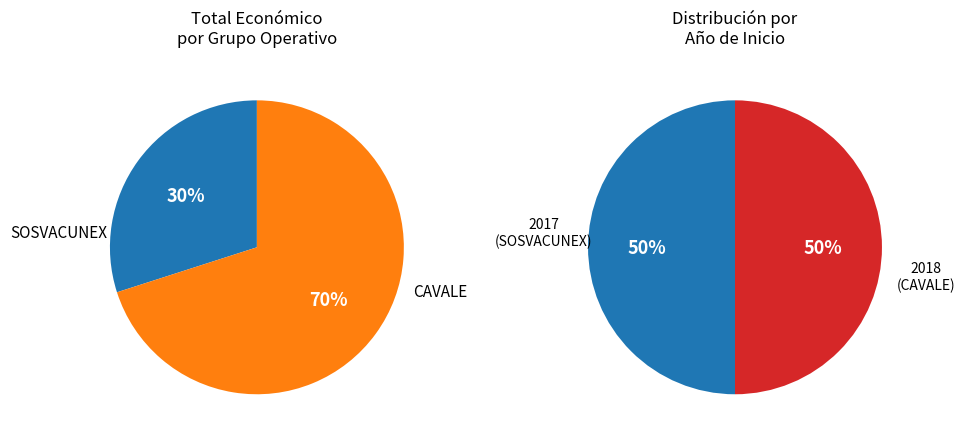

What is the largest slice in the pie chart?

CAVALE